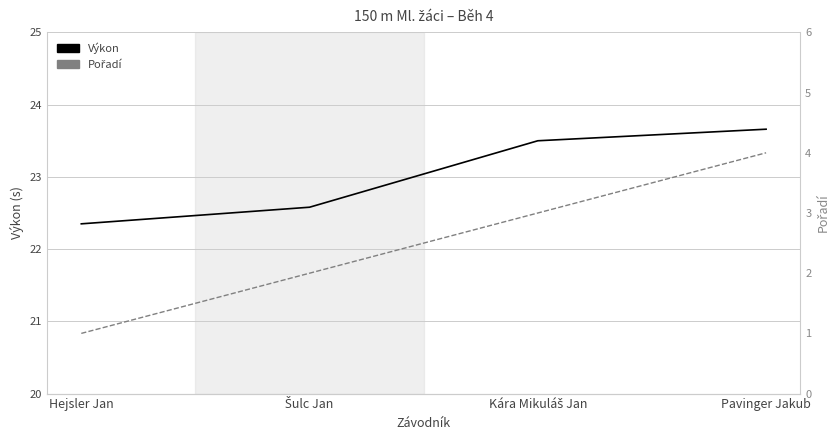

What is the spread (max minus min) of values at Pavinger Jakub?

19.7